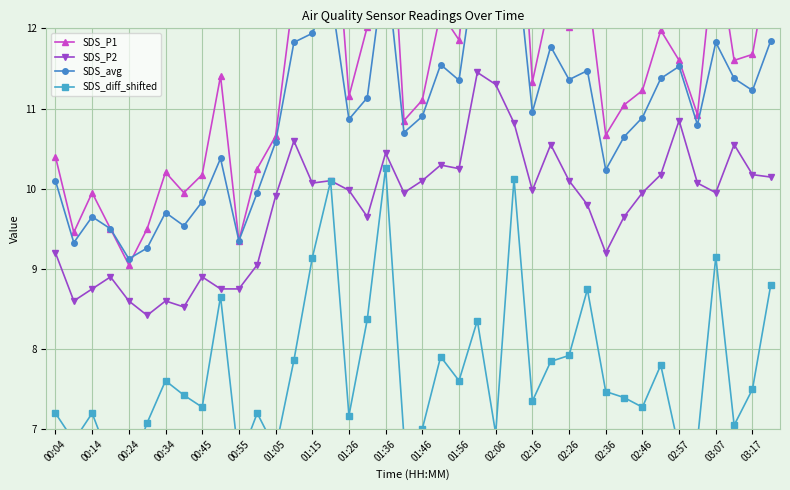

Does the chart display data point markers on the line(s)?

Yes